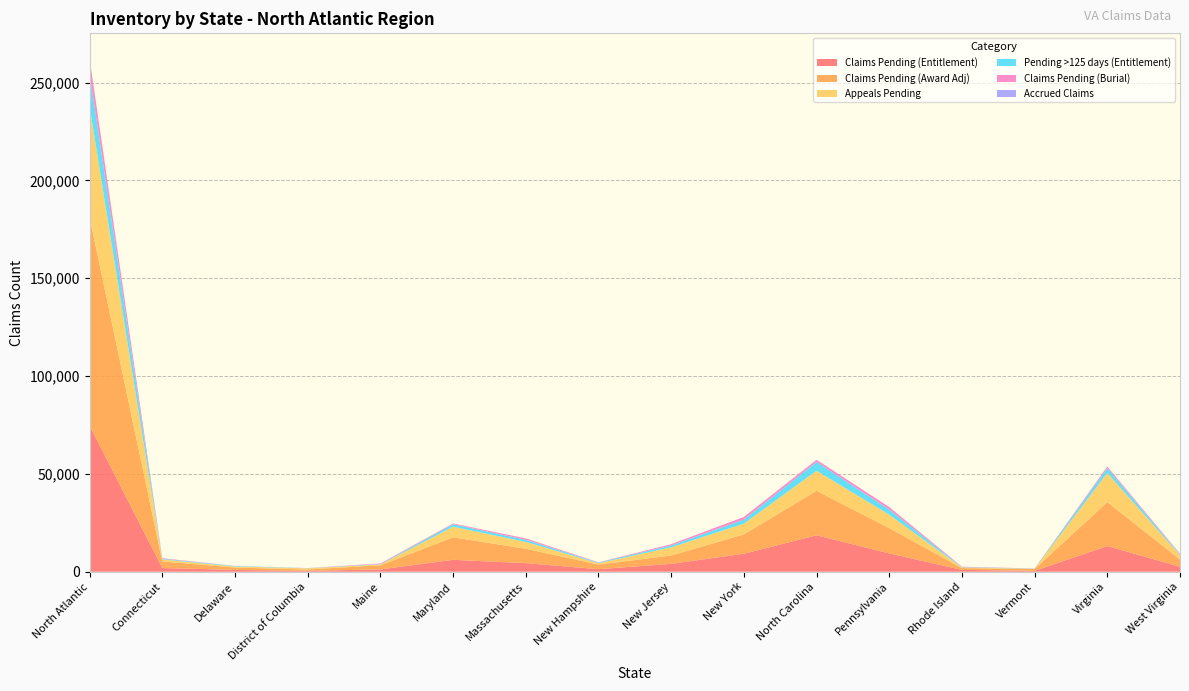

Reading right to left, list all the values displayed in this chart.

Claims Pending (Entitlement): 2568	13111	469	958	9366	18640	9211	4028	1315	4392	6085	1192	479	929	1891	74634
Claims Pending (Award Adj): 3702	22478	900	909	12913	22715	9865	4274	2335	7357	11505	2087	686	1199	3361	106286
Appeals Pending: 2219	14893	154	348	6867	10261	5519	4174	697	3466	5431	422	596	545	1038	56630
Pending >125 days (Entitlement): 389	2446	92	165	2644	4504	2047	985	308	1111	1262	188	97	234	349	16821
Claims Pending (Burial): 302	815	64	174	1257	1067	1352	629	148	700	390	341	24	61	261	7585
Accrued Claims: 16	20	2	2	8	35	7	3	2	9	4	3	0	1	3	115